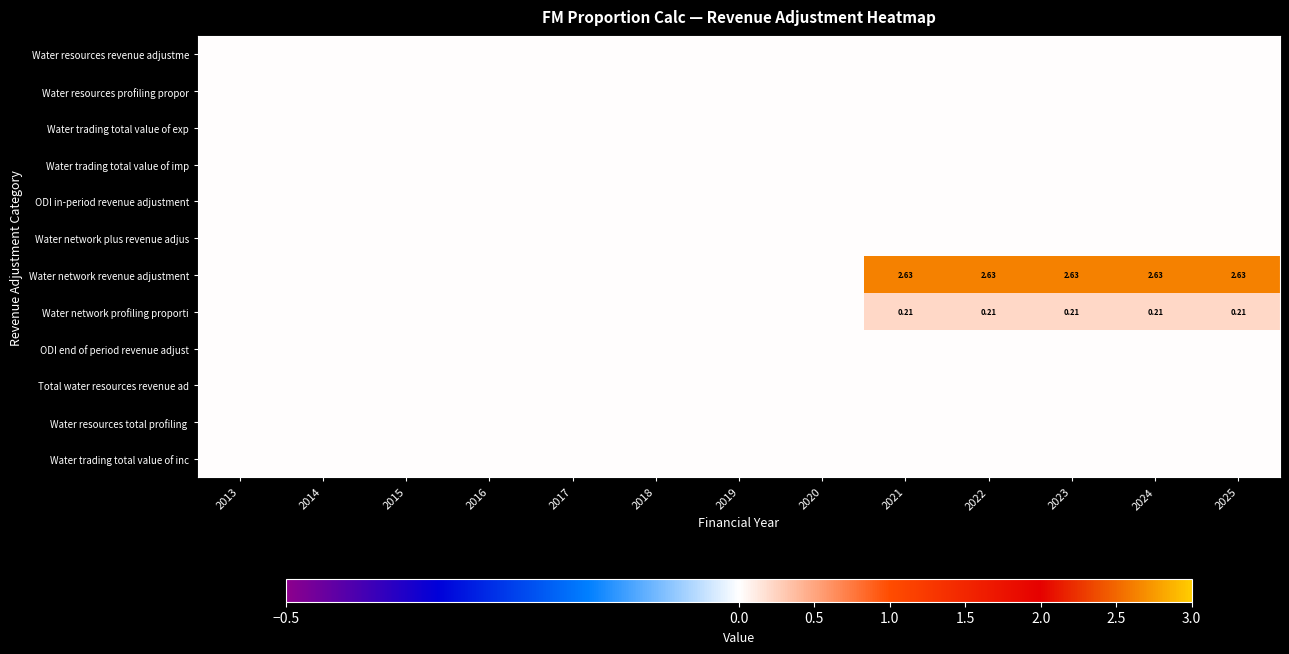

The value of Water network revenue adjustment at 2024 is 2.6. True or false?

True